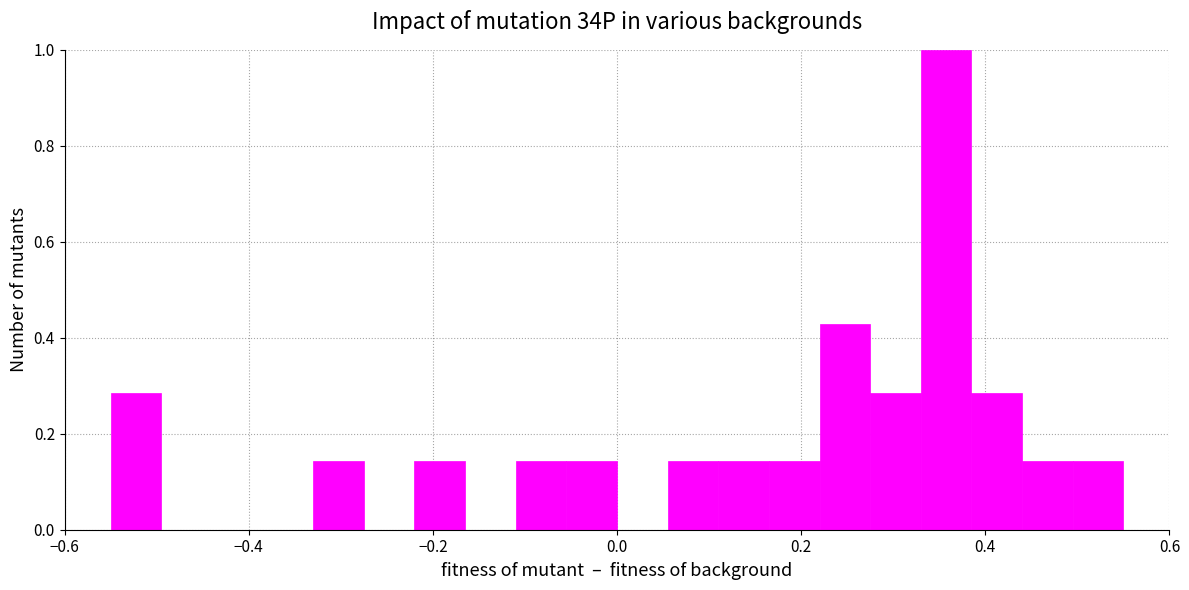

Read against the x-axis, roughly where is the centre of the tallest bar?

0.36